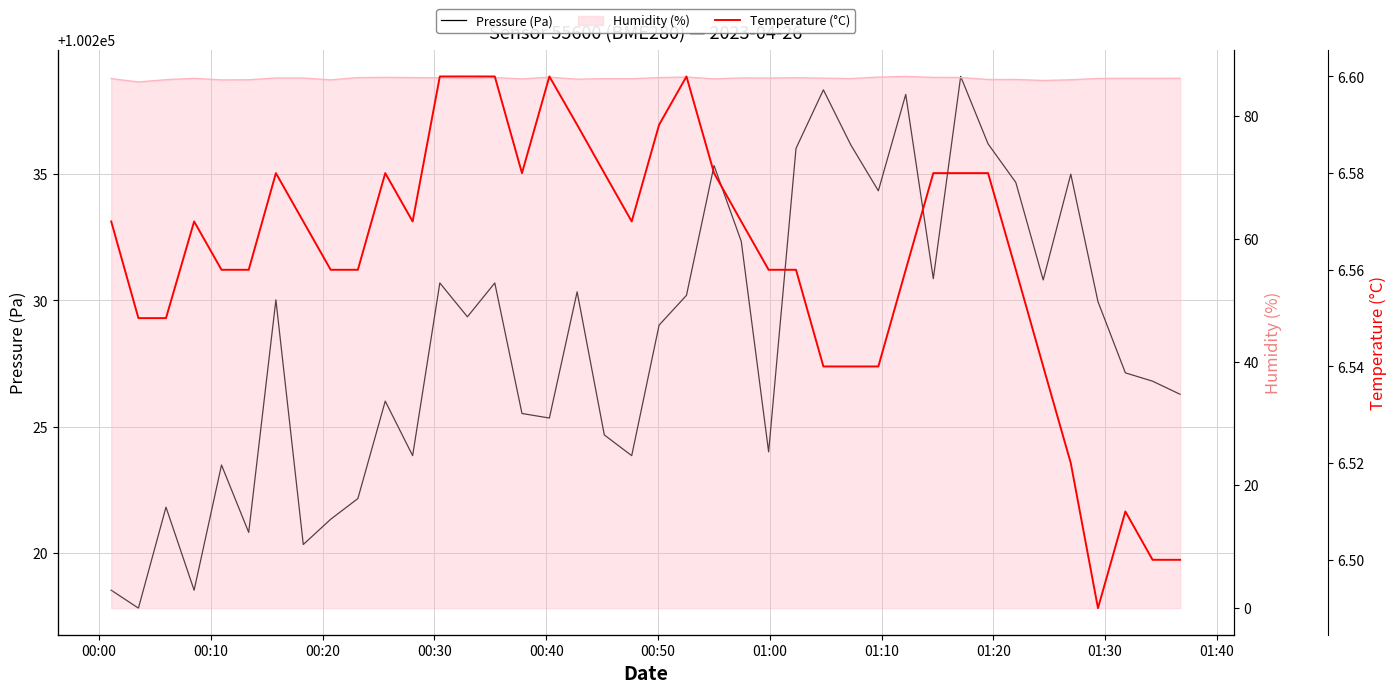

Count the number of data series in this chart.

3